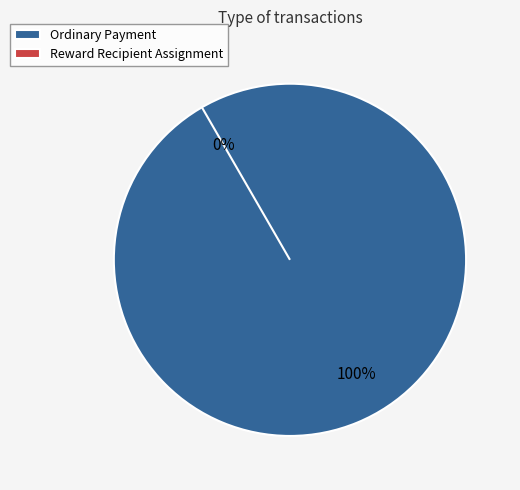

The Reward Recipient Assignment slice represents 1% of the pie. True or false?

False